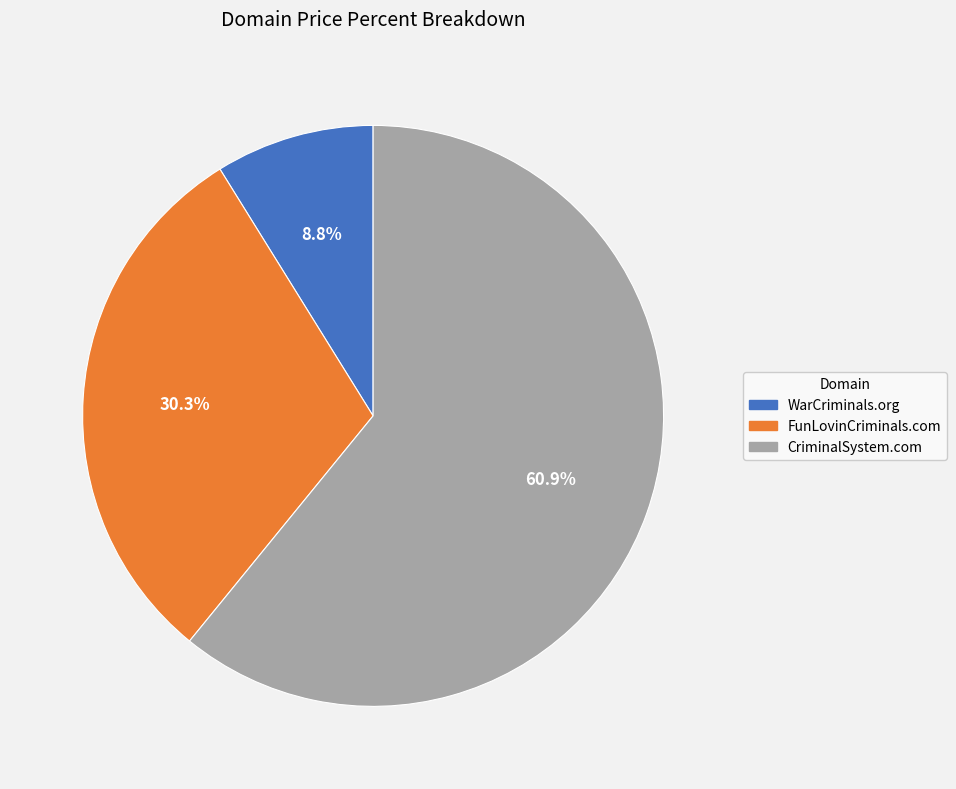

Combined, what portion of the pie is FunLovinCriminals.com and WarCriminals.org?

39.1%